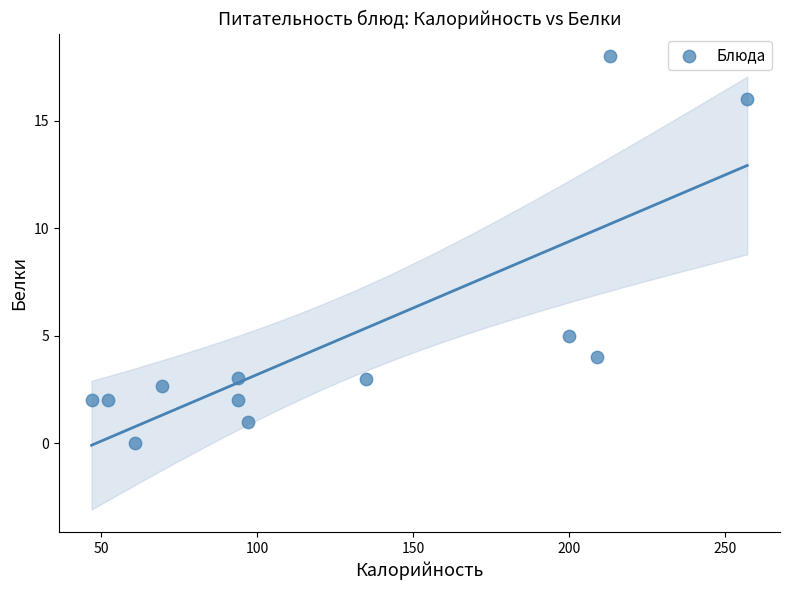

What is the range of Y values (max minus min)?

18.0